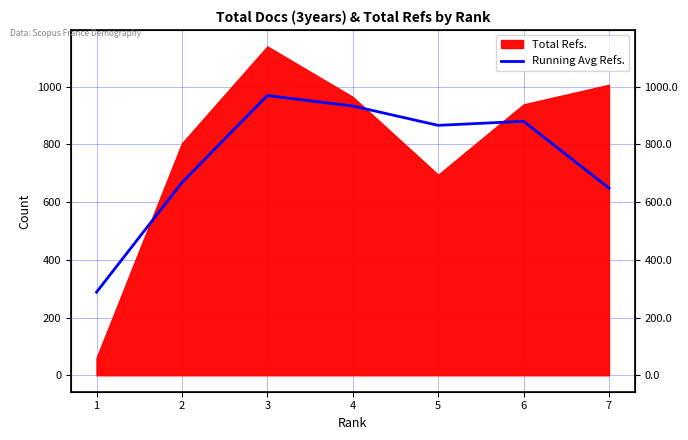

Which has a higher value, 1 or 4?

4